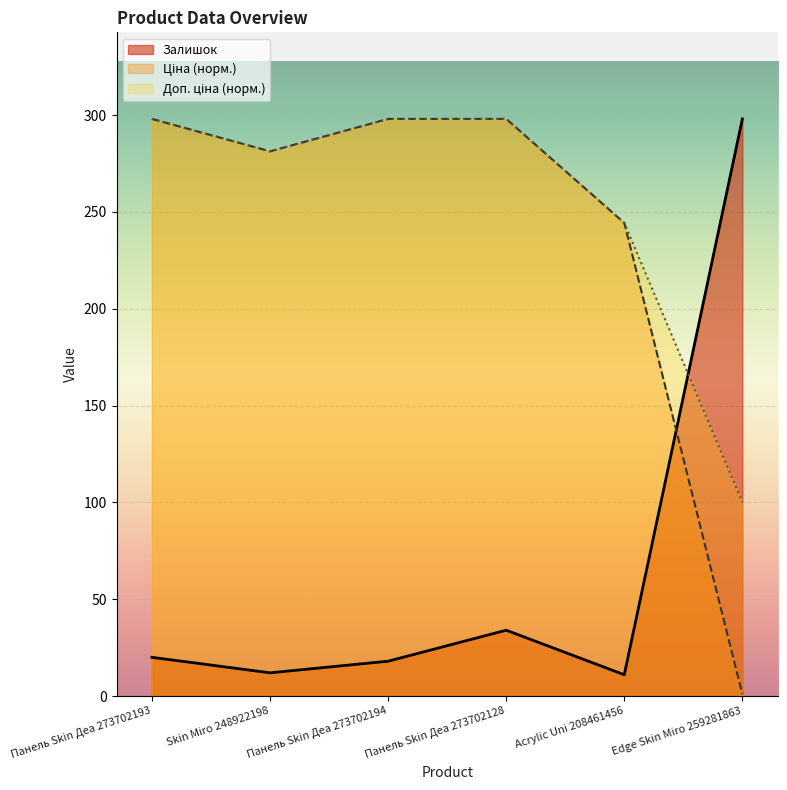

True or false: Залишок has a value of 7.0 at Acrylic Uni 208461456.

False